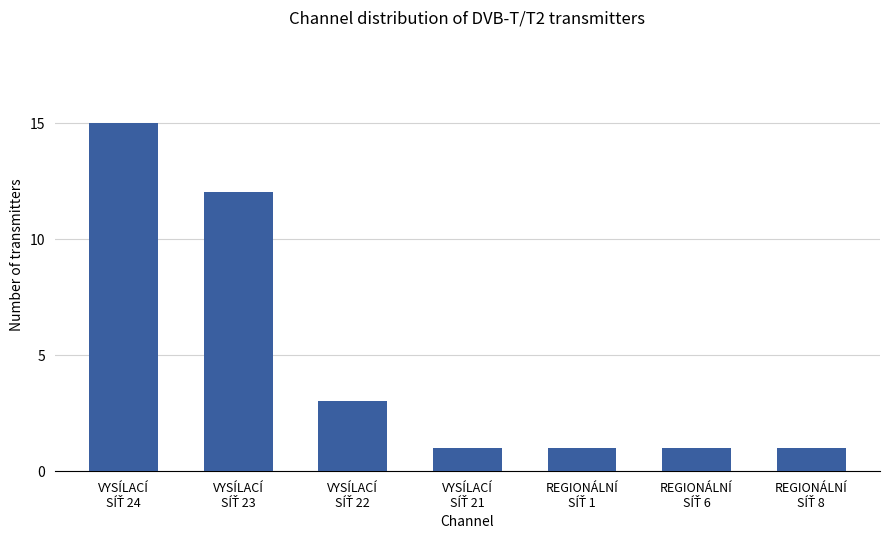

What is the difference between the second highest and minimum values?

11